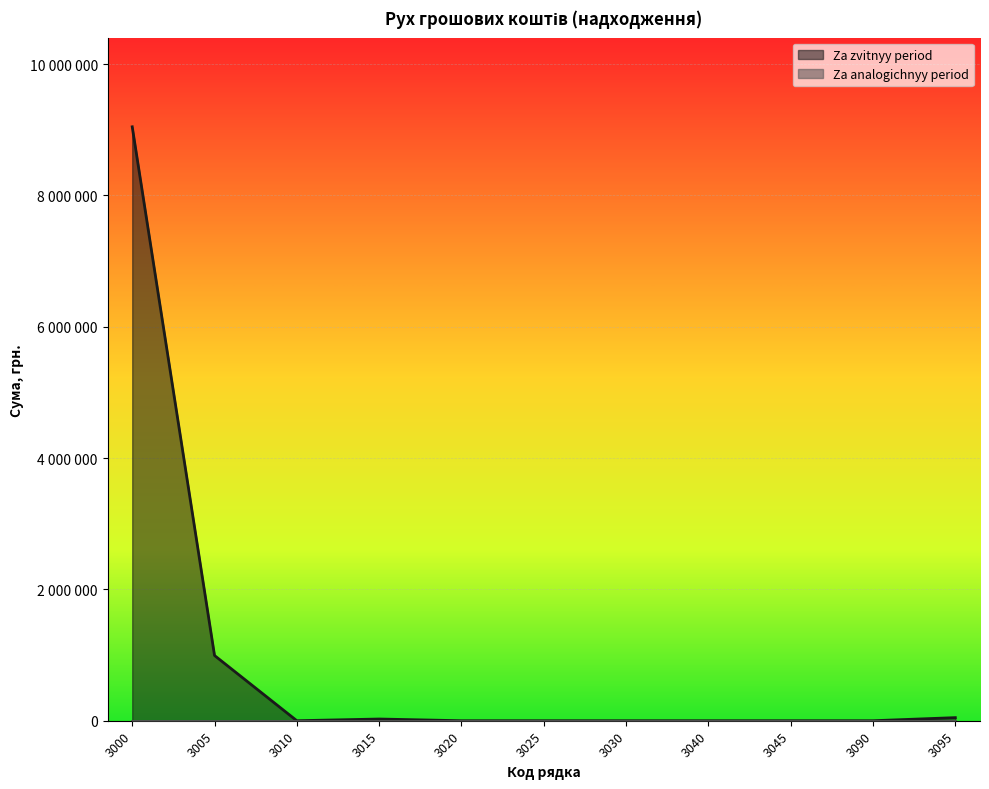

At which category does the chart reach its minimum across all series?

3010